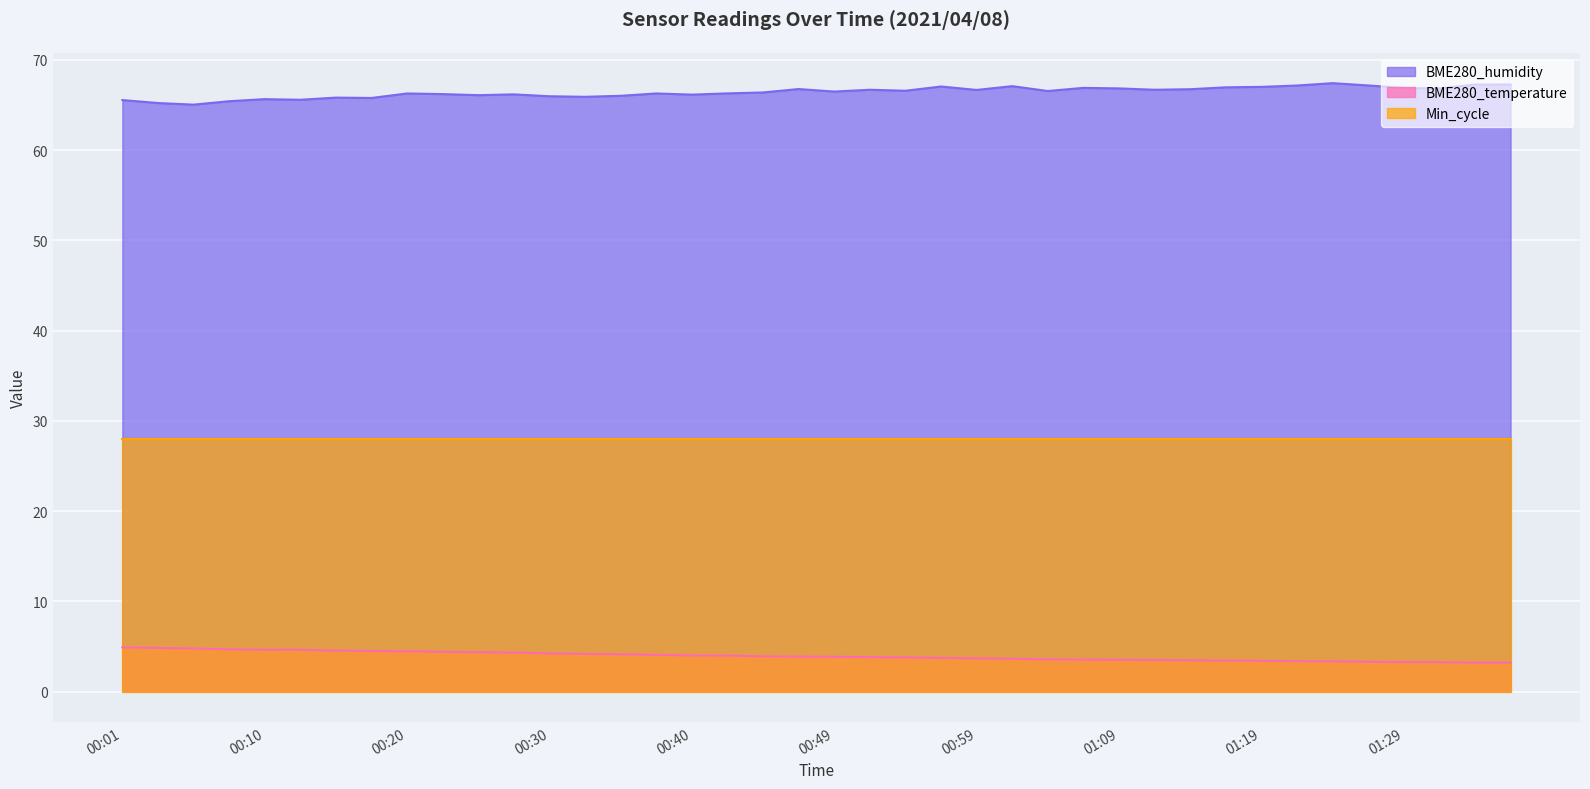

What is the value of the BME280_humidity point at the 29th from the left?

66.8